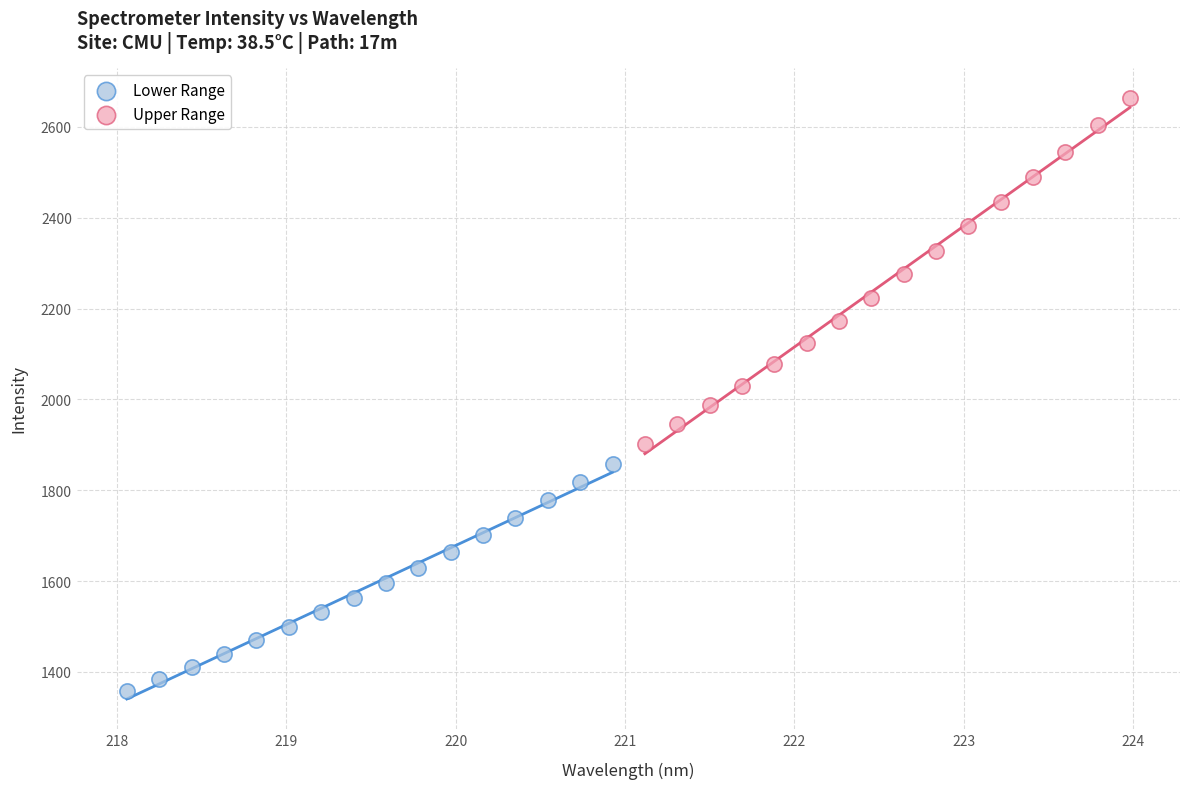

Which series contains the highest Y value?

Upper Range